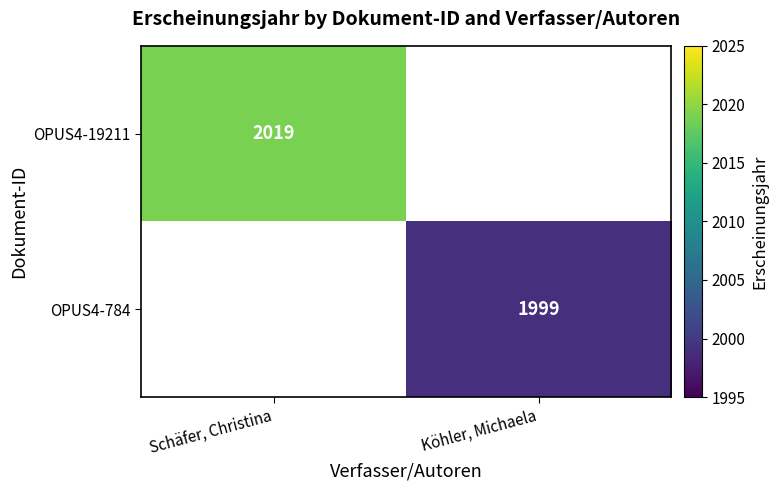

True or false: OPUS4-784 has a value of 1999 at Köhler, Michaela.

True